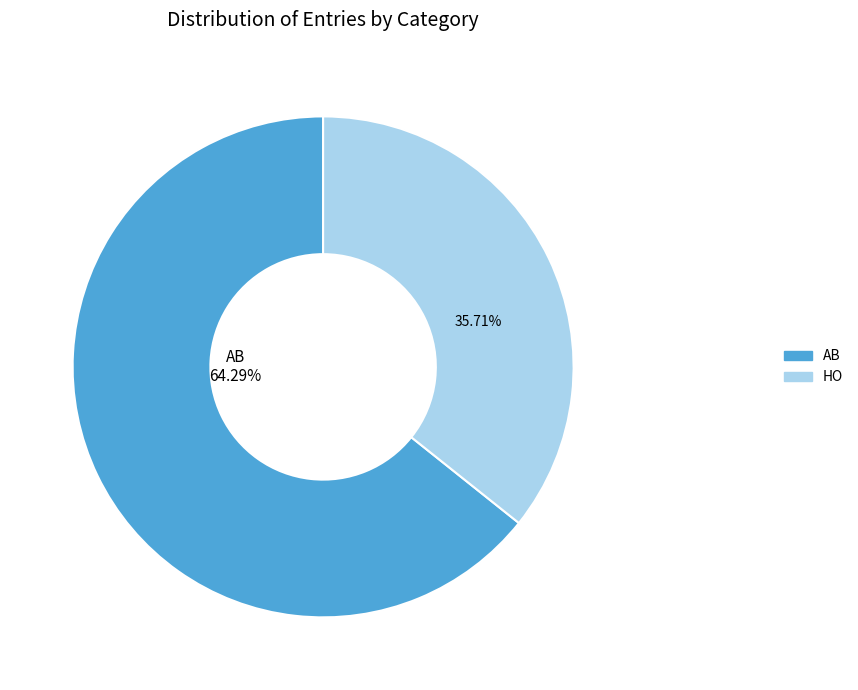

Is there any slice that represents more than half of the pie?

Yes